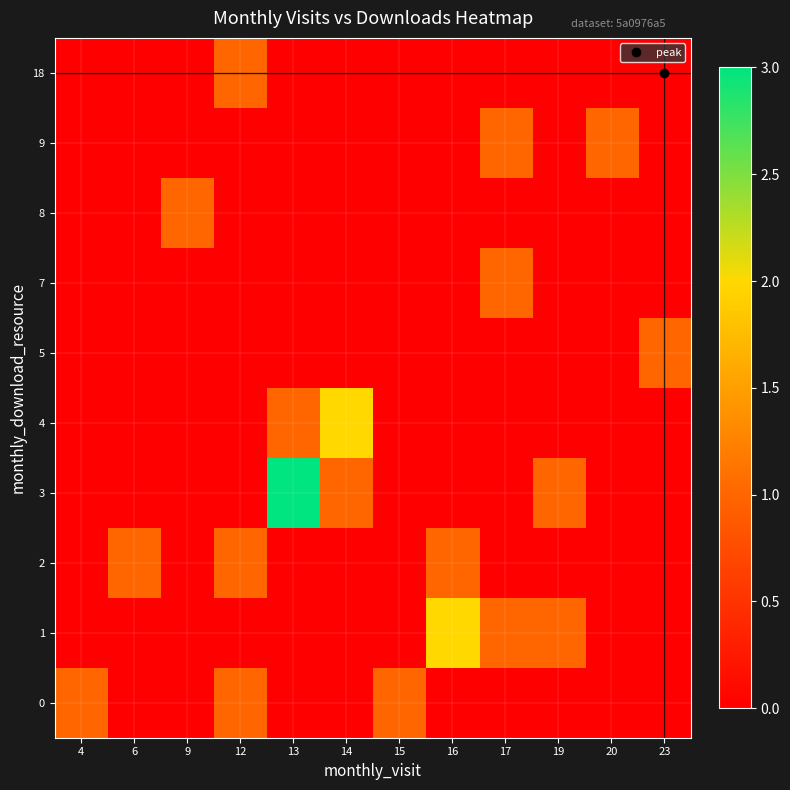

Between 12 and 20, which is larger?

12